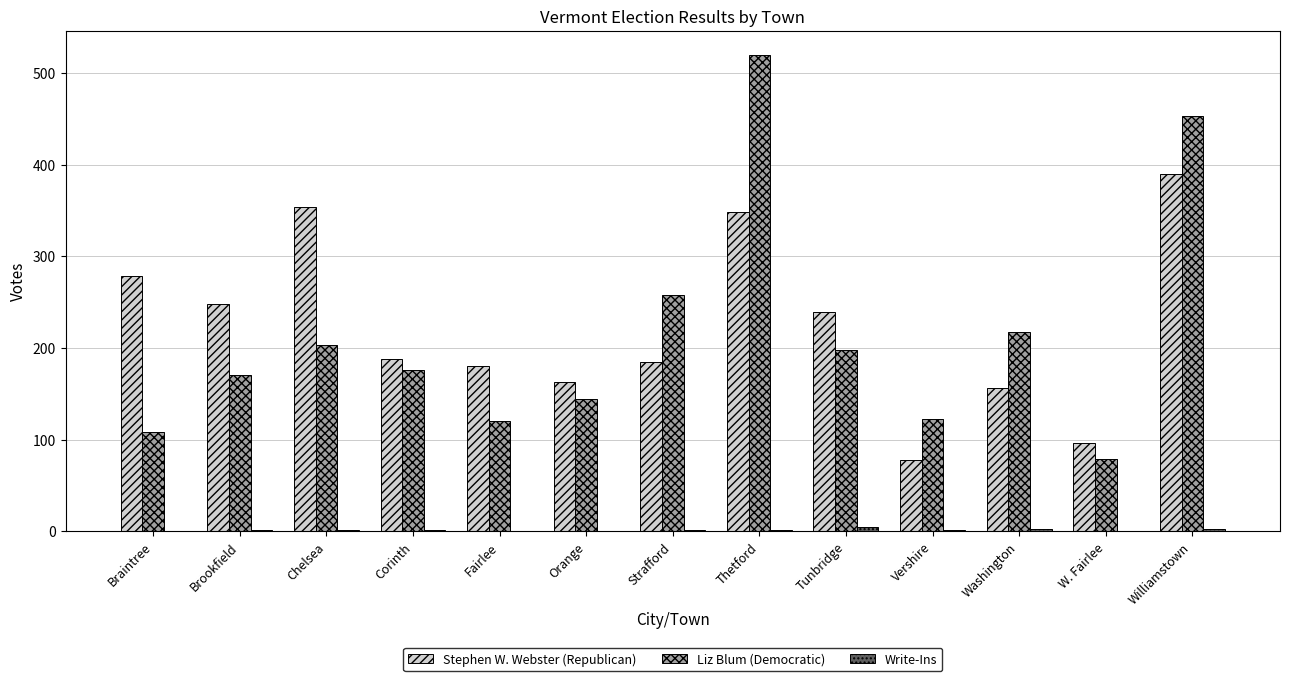

Read the Liz Blum (Democratic) value at Williamstown, to the nearest 10.

450